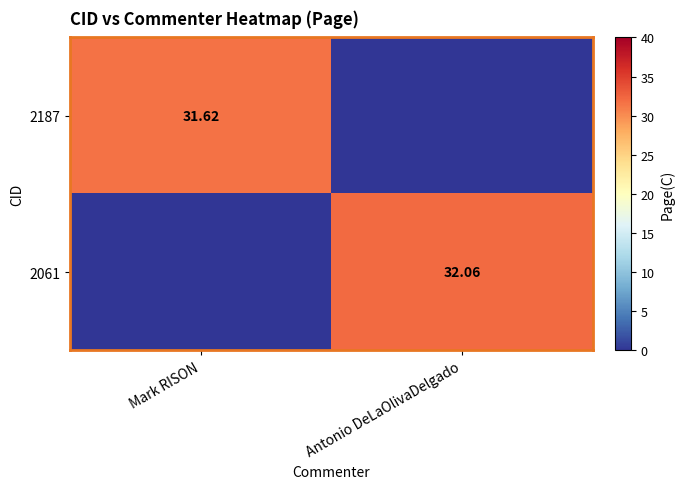

List the series in order of their overall mean, lowest first.

2187, 2061